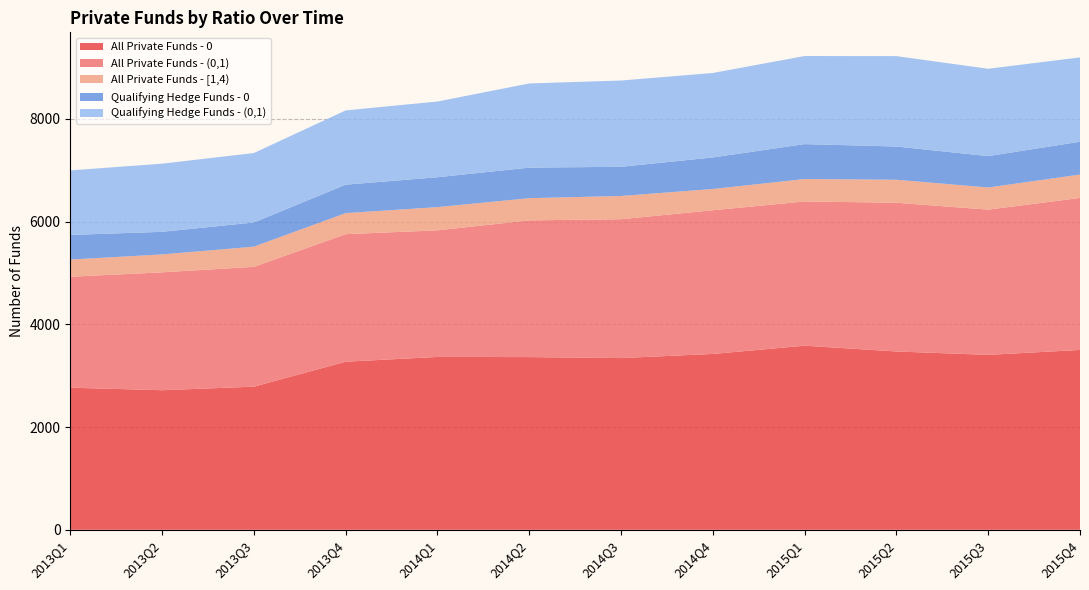

Reading right to left, extract all data points from this chart.

All Private Funds - 0: 3502	3406	3472	3585	3424	3344	3363	3366	3273	2787	2718	2767
All Private Funds - (0,1): 2959	2828	2896	2808	2798	2703	2662	2465	2483	2333	2295	2160
All Private Funds - [1,4): 456	431	448	437	414	453	432	452	410	393	349	335
Qualifying Hedge Funds - 0: 639	611	647	680	614	568	595	582	554	471	440	479
Qualifying Hedge Funds - (0,1): 1642	1701	1760	1715	1645	1680	1639	1474	1446	1352	1327	1257